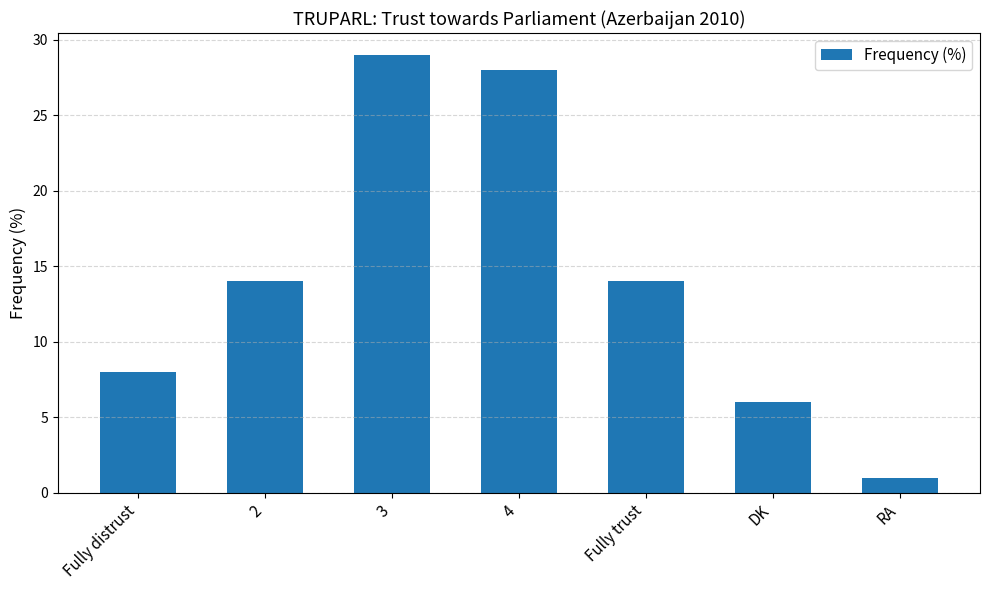

What is the average value?

14